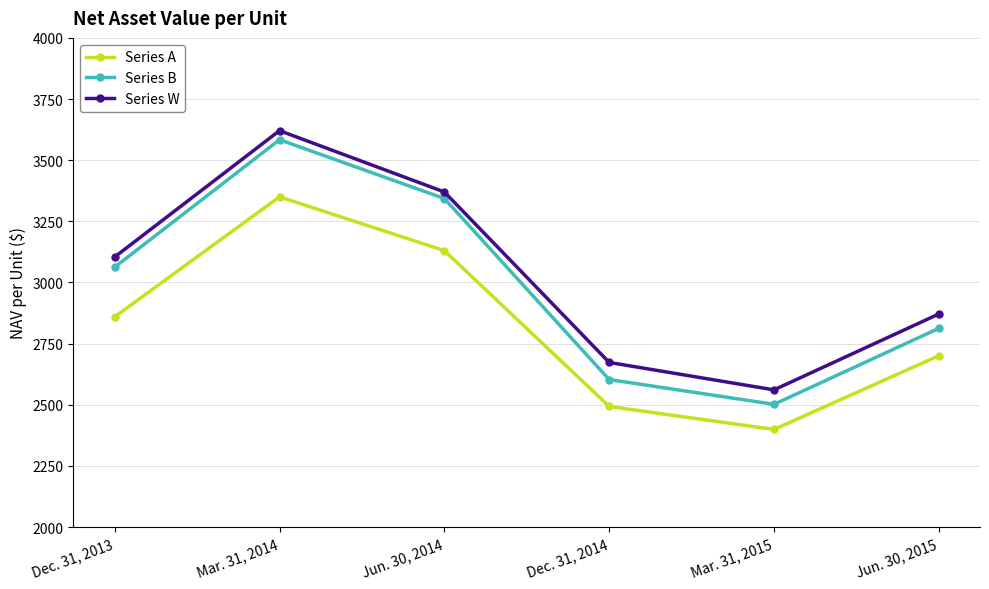

What is the average value of the Series B series?

2984.6